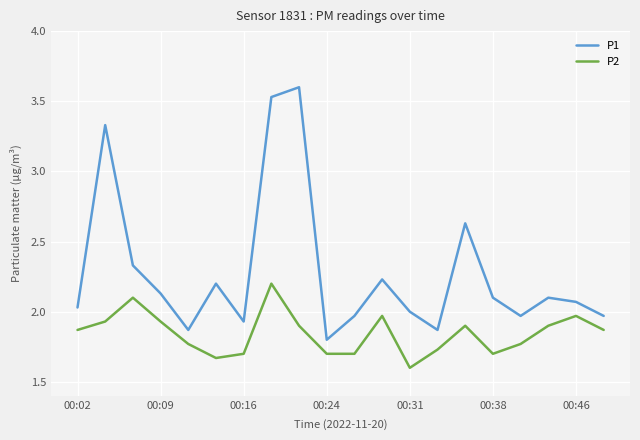

Rank the series by their average value, from lowest to highest.

P2, P1